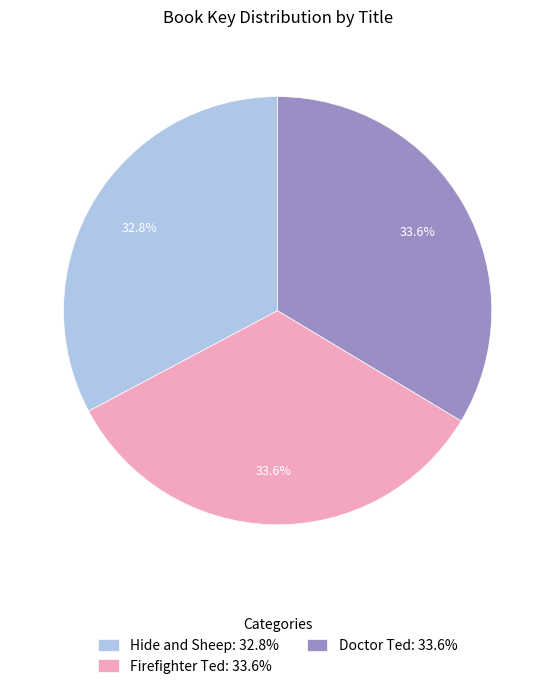

Is there a majority slice in this chart?

No